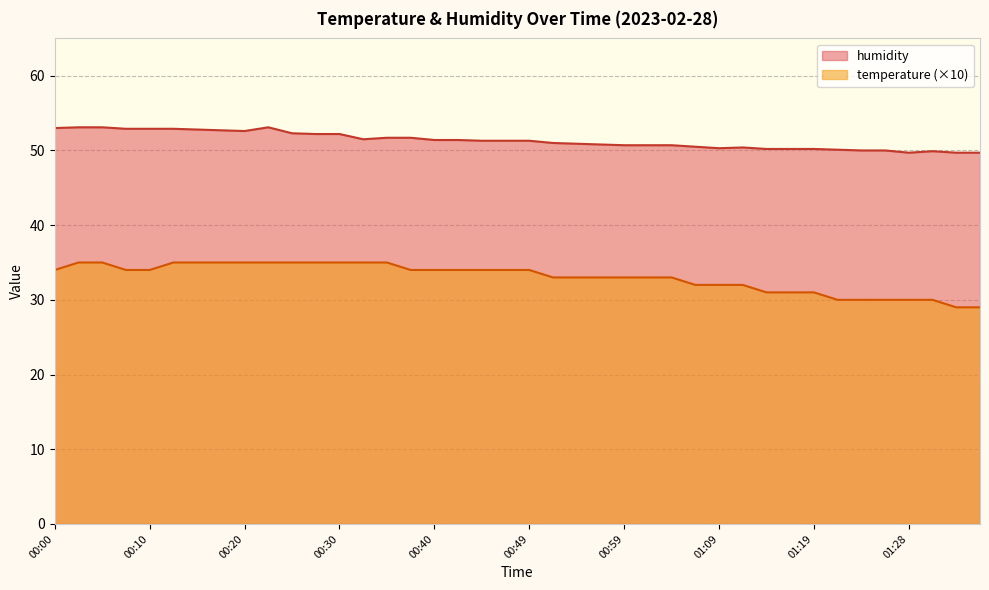

What is the difference between the maximum and minimum values in the temperature series?

6.0